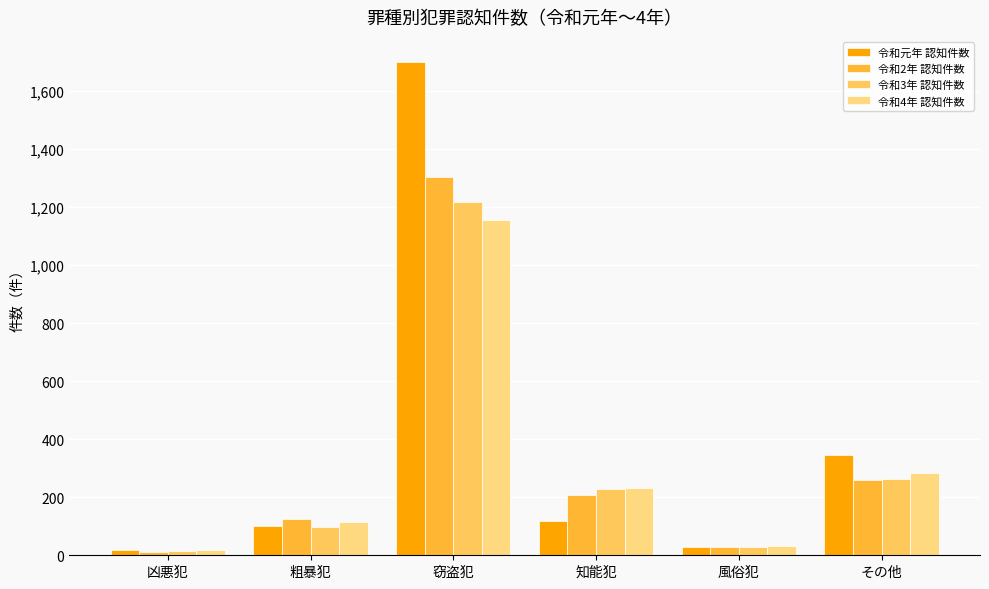

What is the value of the 令和2年 認知件数 bar at the 2nd from the left?

125